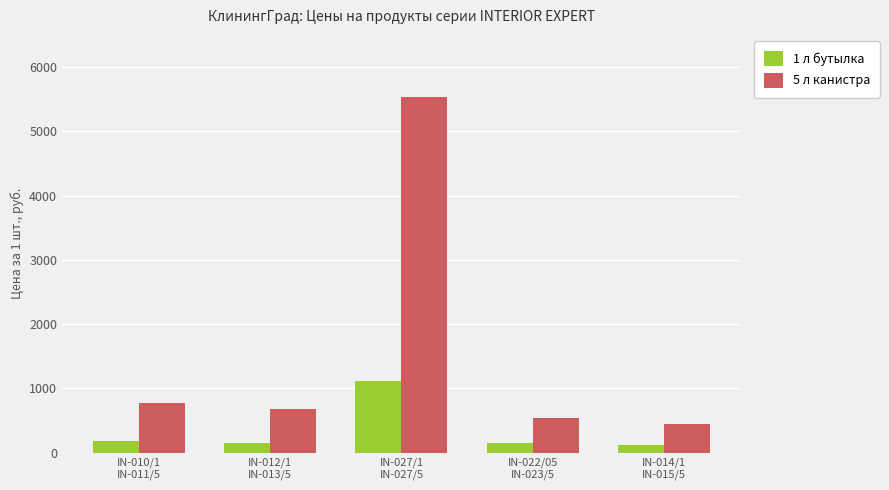

Is the value of 1 л бутылка at IN-010/1
IN-011/5 greater than the value of 5 л канистра at IN-012/1
IN-013/5?

No